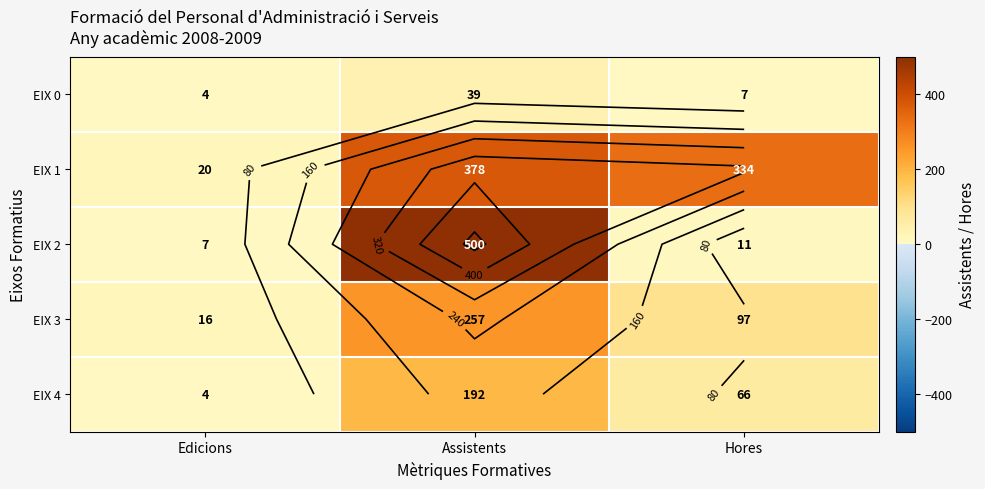

True or false: EIX 2 has a value of 11 at Hores.

True